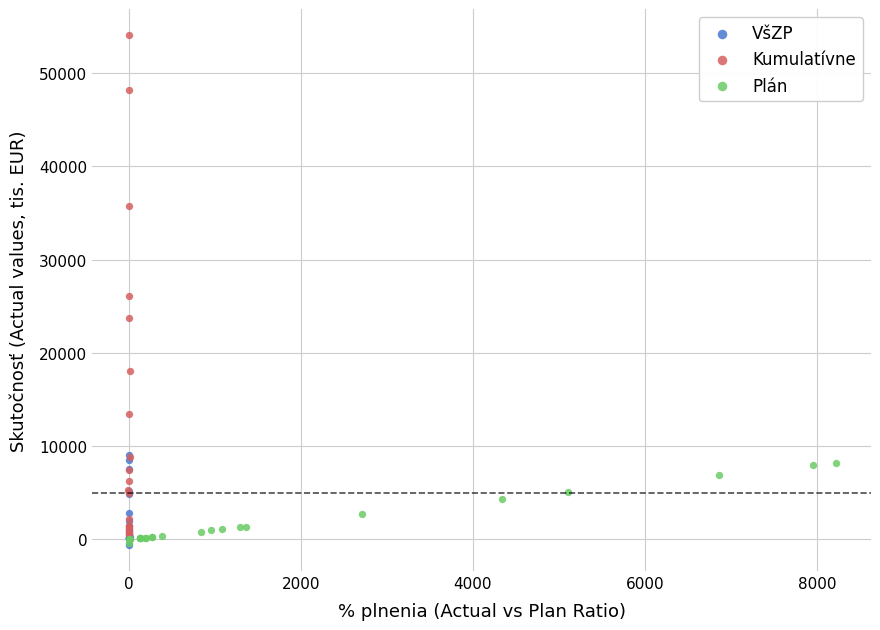

Which series has the widest spread of Y values?

Kumulatívne